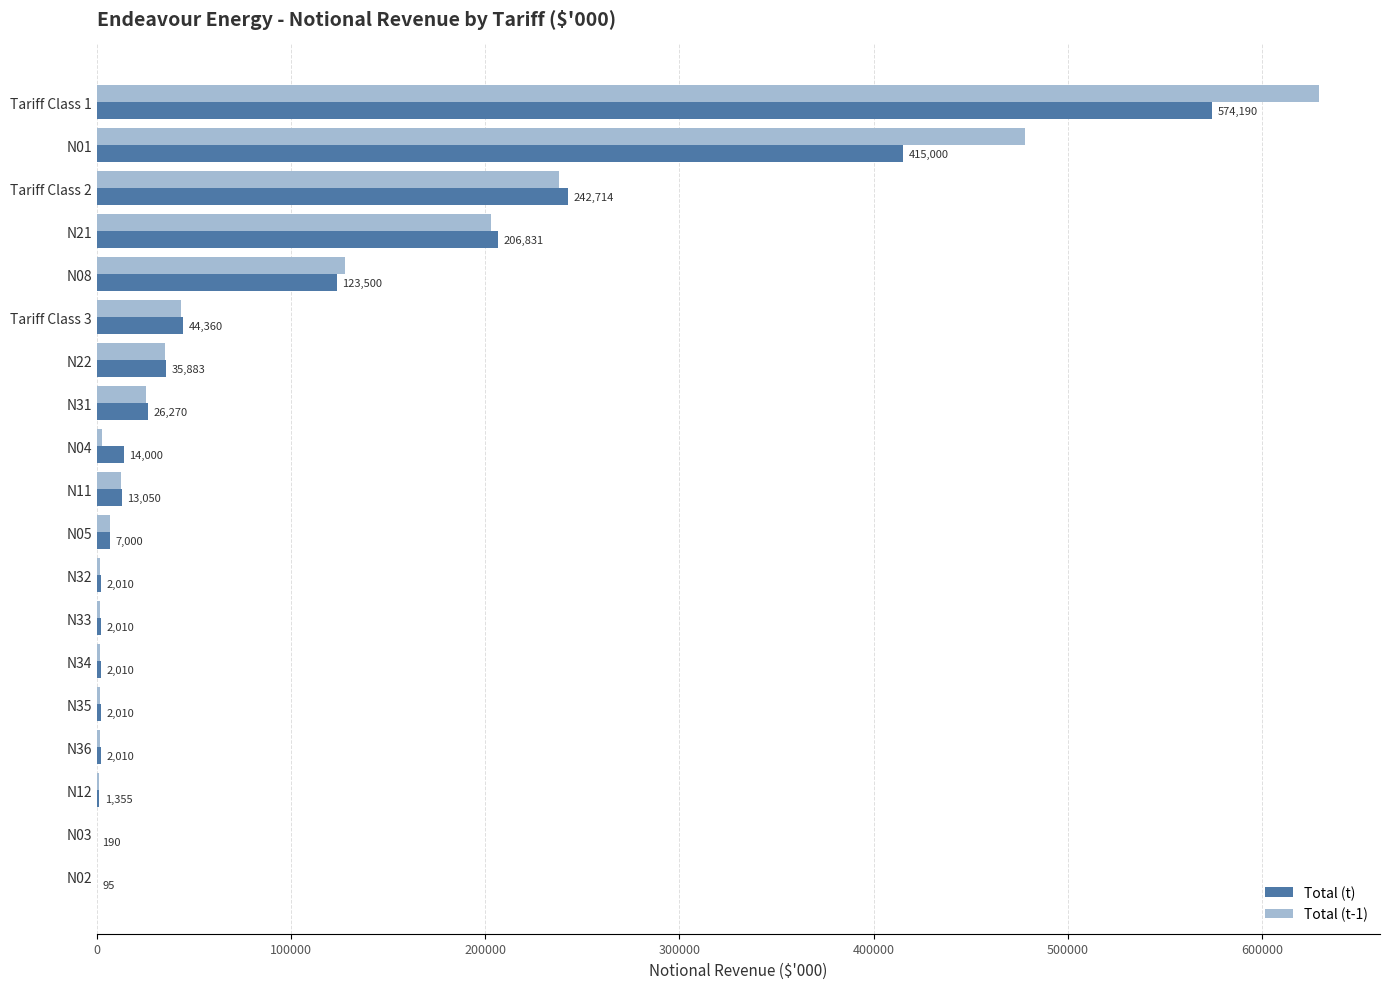

What are all the series names shown in the legend?

Total (t), Total (t-1)